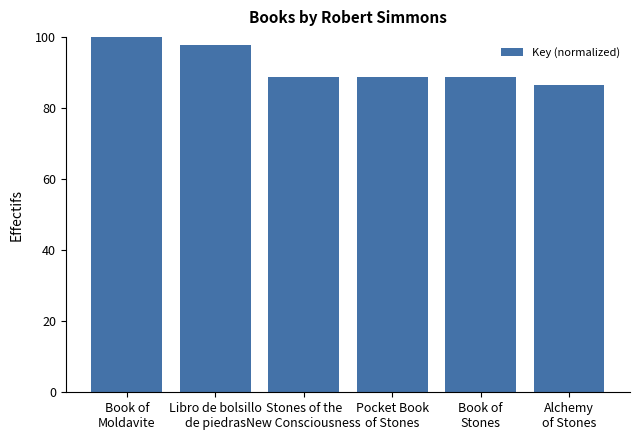

What is the value of the 6th bar from the left?

86.6